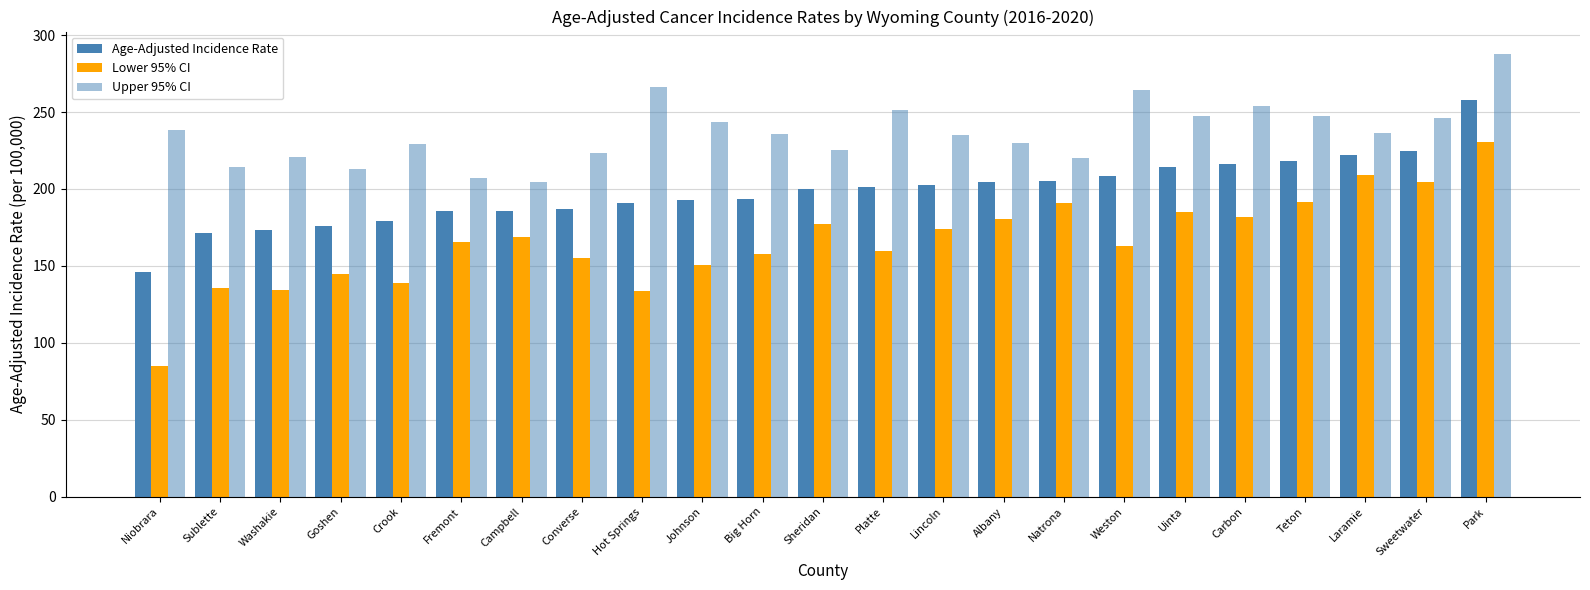

How many categories are shown in the chart?

23